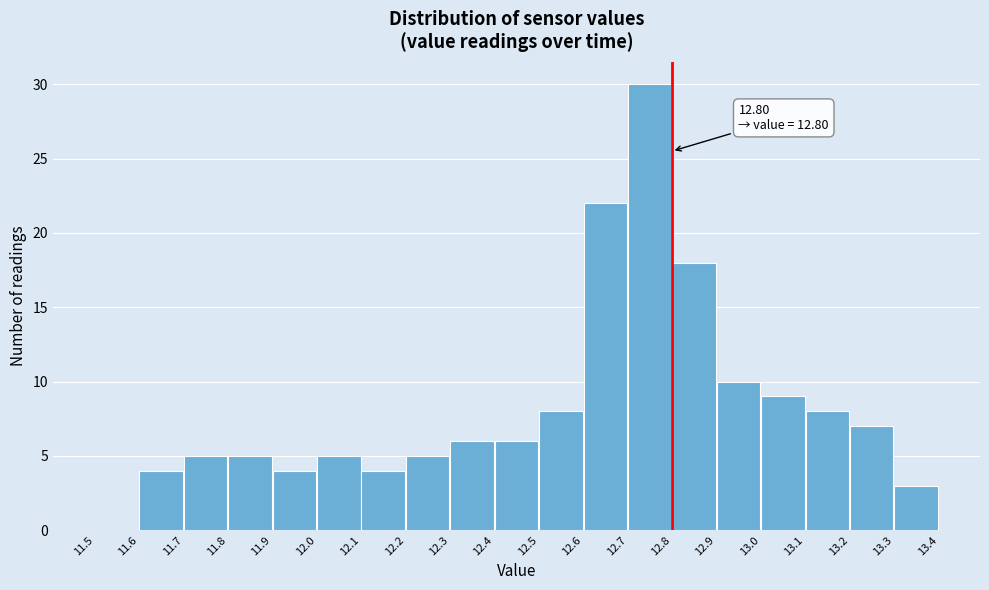

Over which range of the x-axis is the bar tallest?

12.7 to 12.8